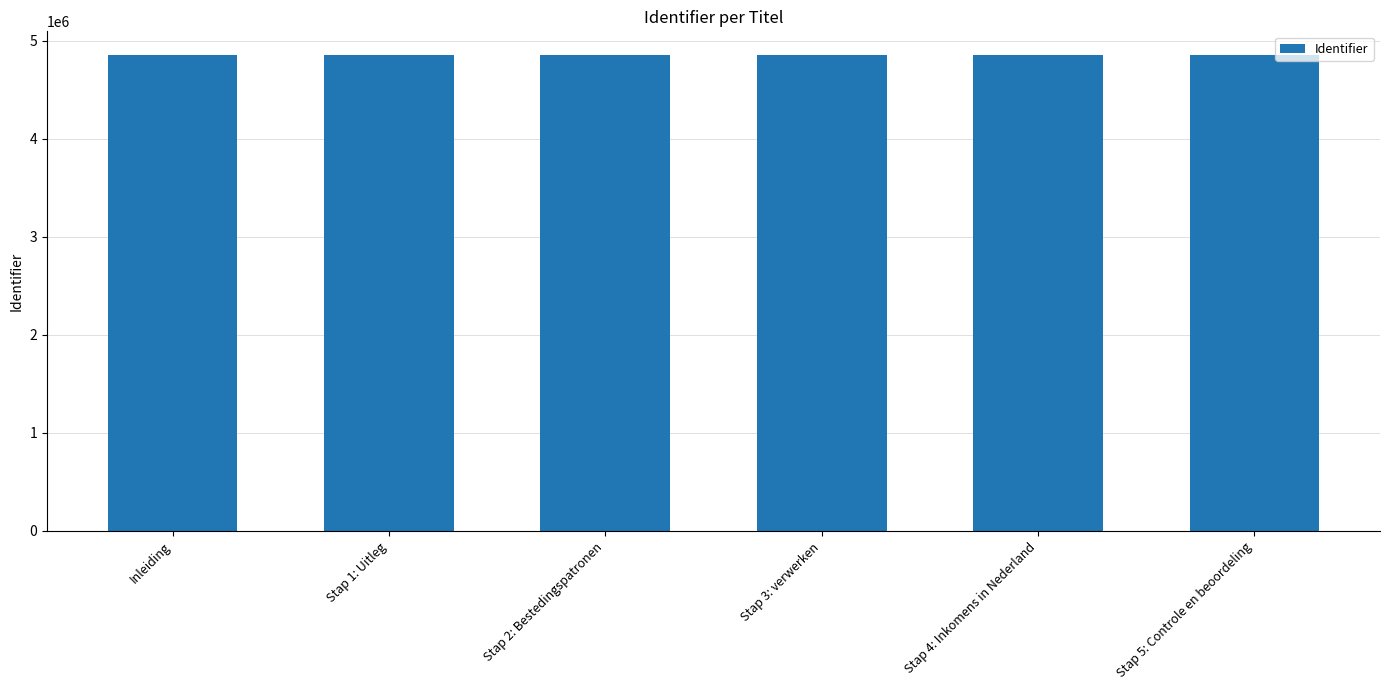

How many distinct data groups are displayed?

1